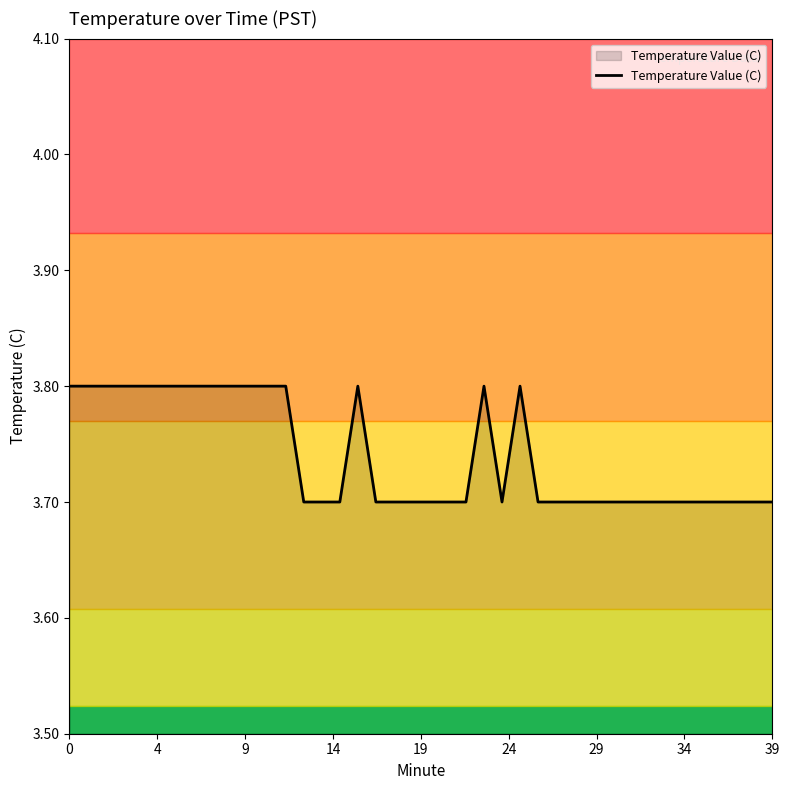

What is the difference between the second highest and second lowest values?

0.1